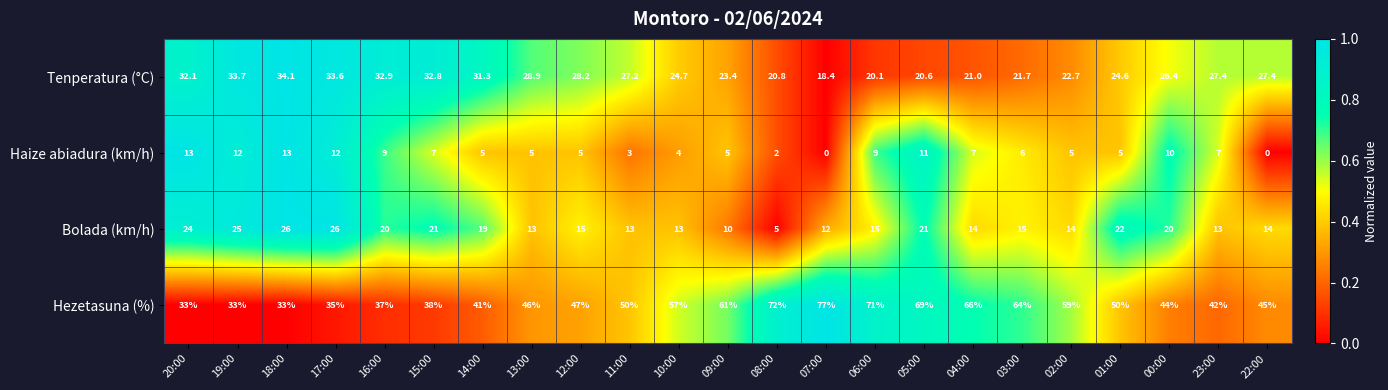

Which series changed the most between 16:00 and 00:00?

Hezetasuna (%)